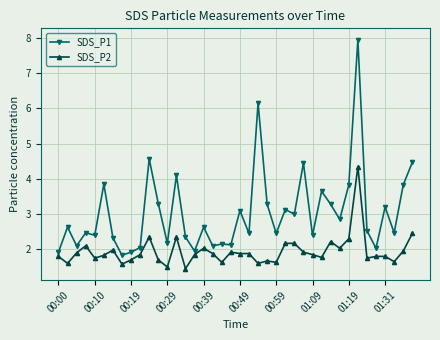

Which series has the widest spread of values?

SDS_P1